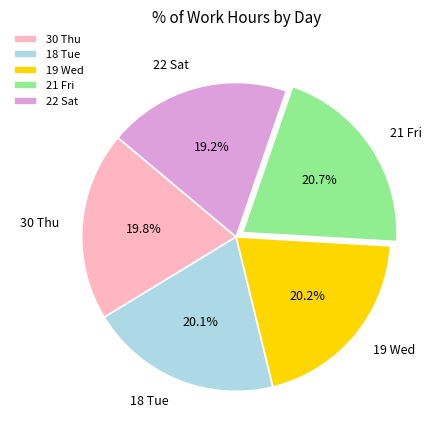

Which slice is the smallest?

22 Sat